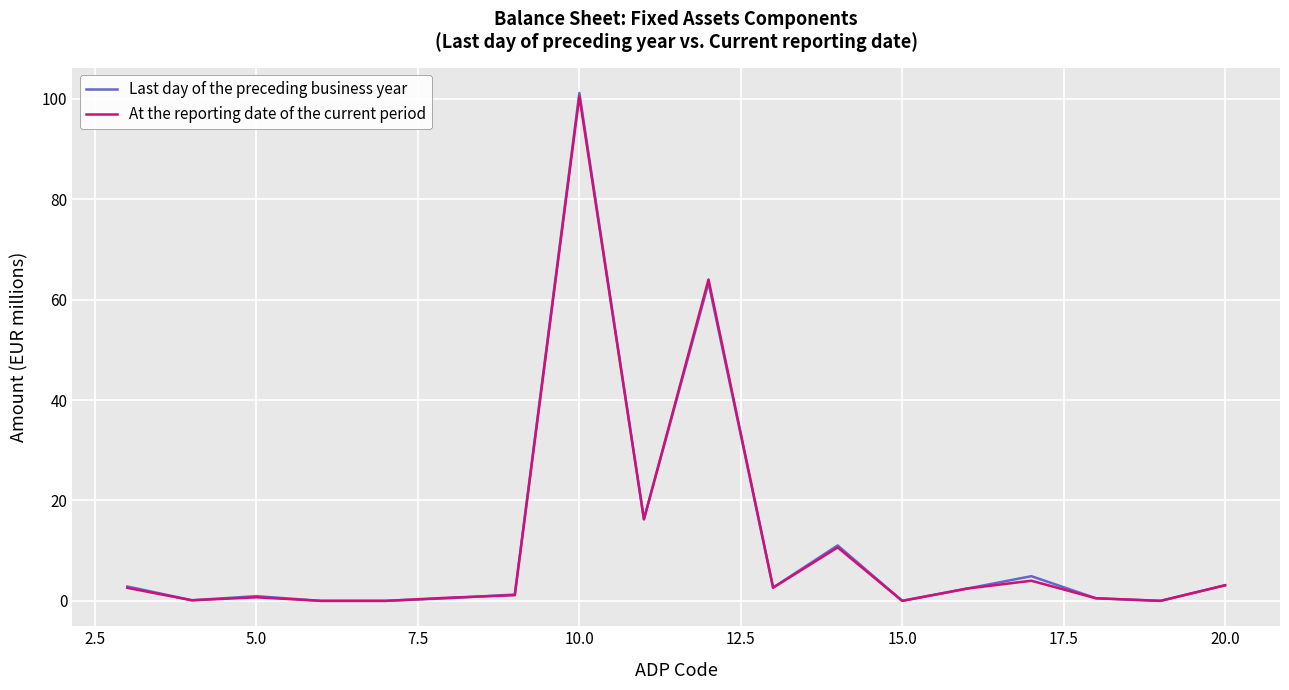

What is the maximum value shown in the chart?

101.1